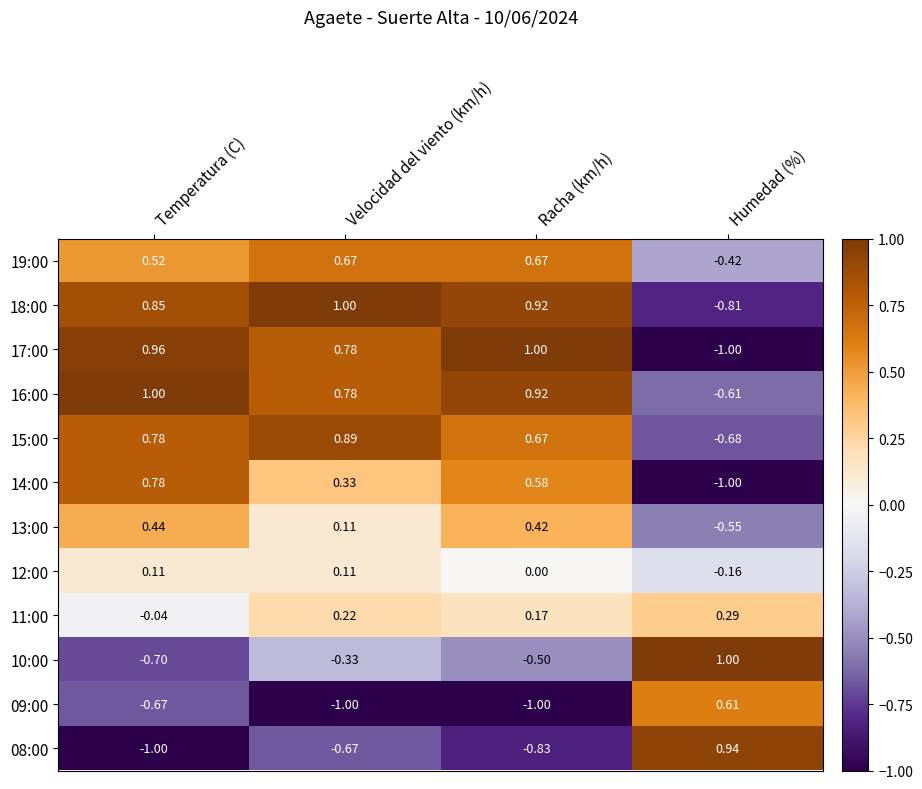

Is the value of 18:00 at Temperatura (C) greater than the value of 08:00 at Temperatura (C)?

Yes